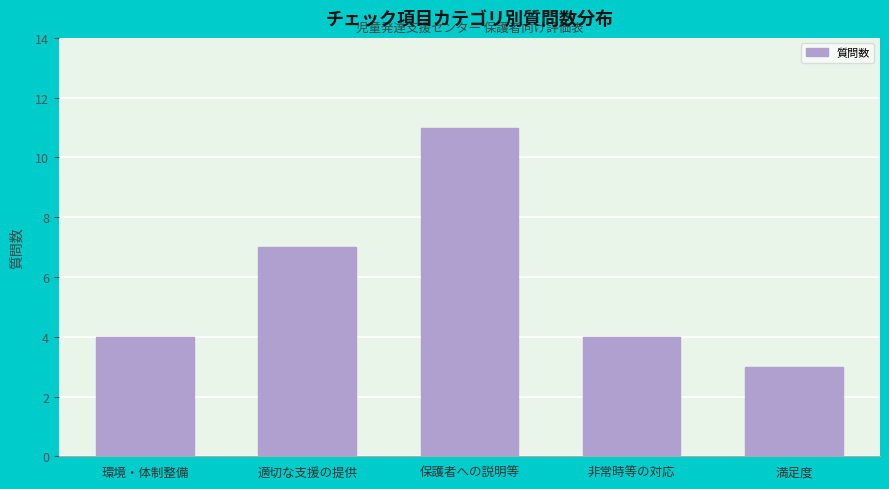

Reading left to right, what are all the values shown in this chart?

4	7	11	4	3